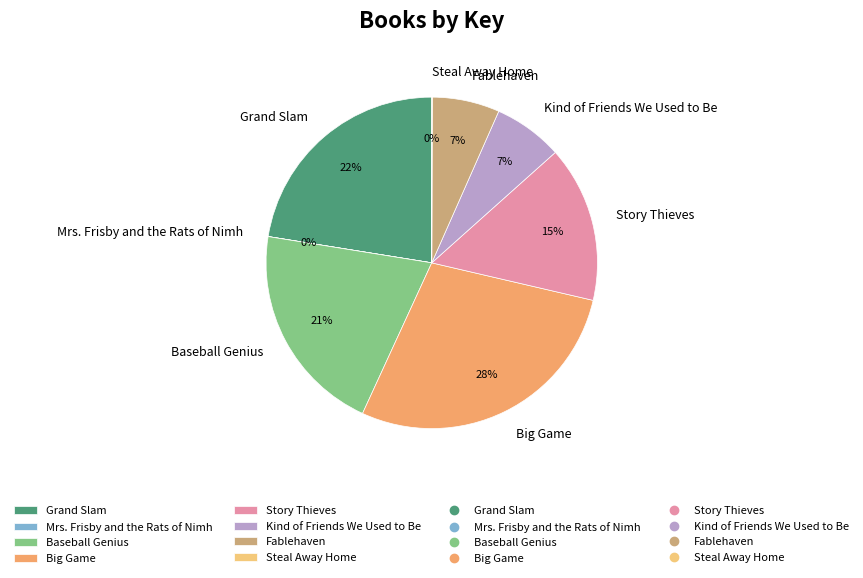

Combined, do Fablehaven and Baseball Genius account for over 50%?

No